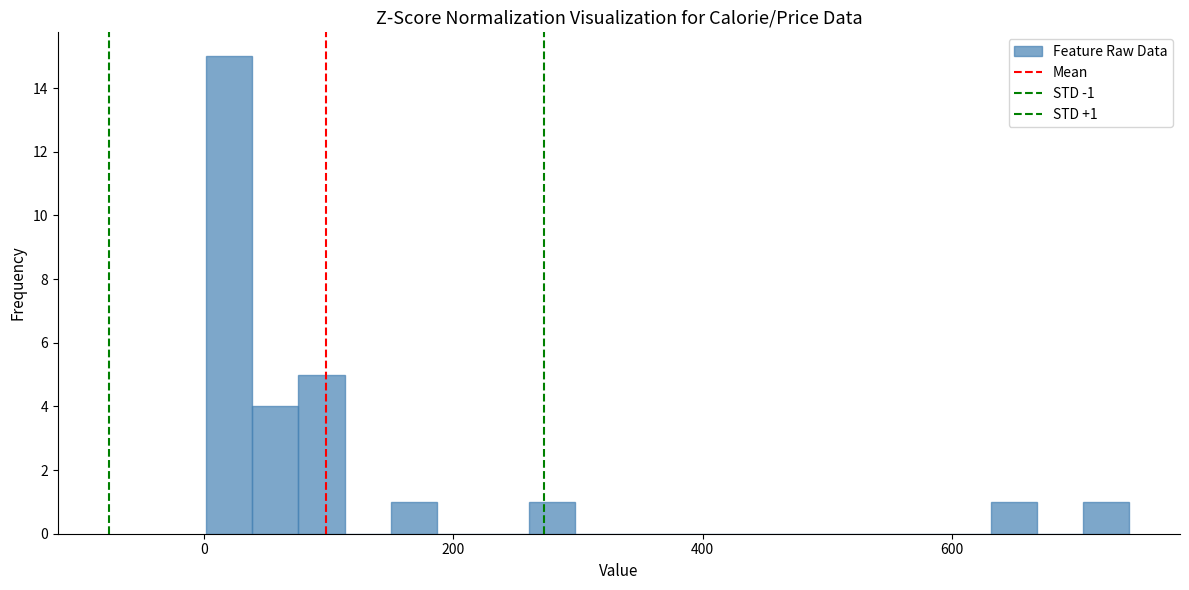

Read against the x-axis, roughly where is the centre of the tallest bar?

20